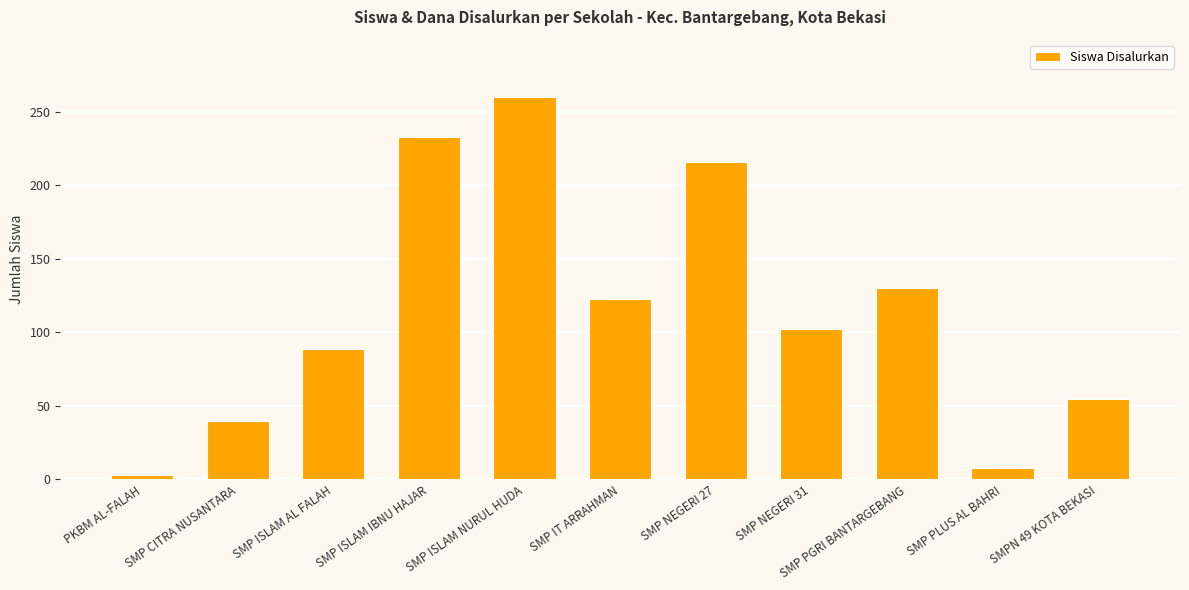

How many series are shown in this chart?

1